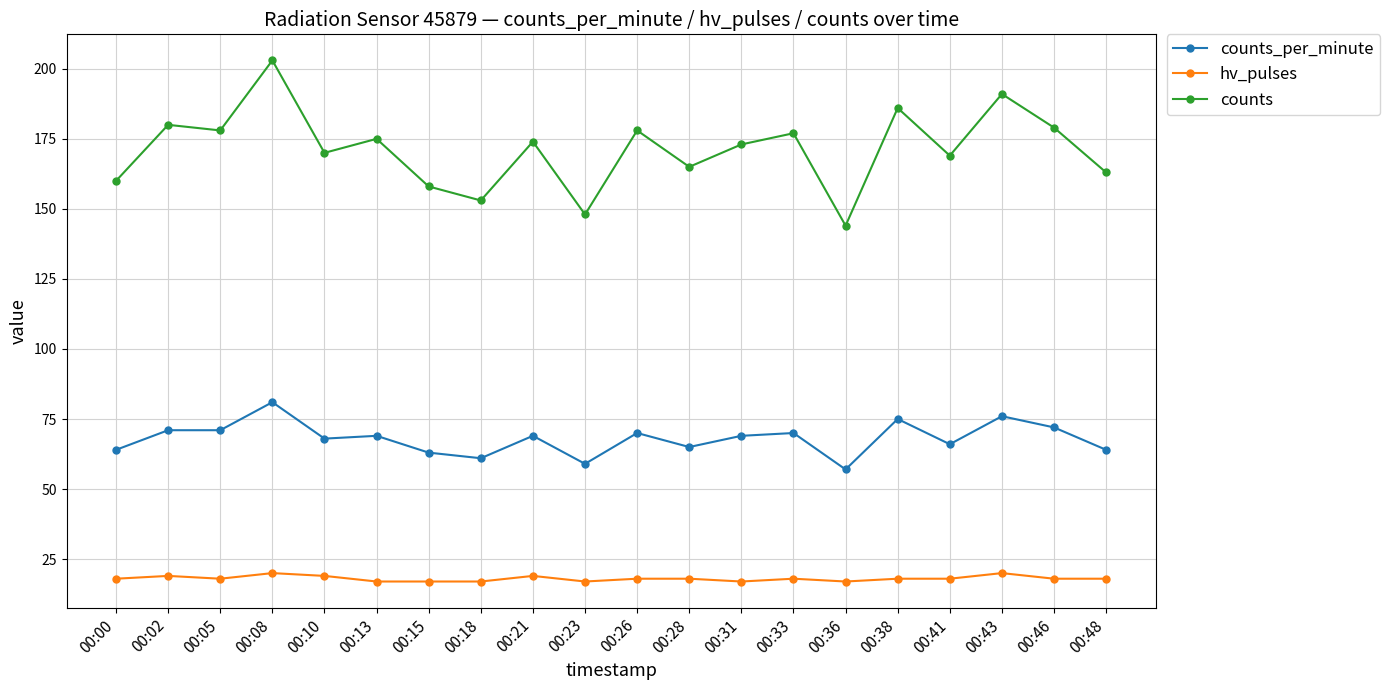

What is the average value of the counts_per_minute series?

68